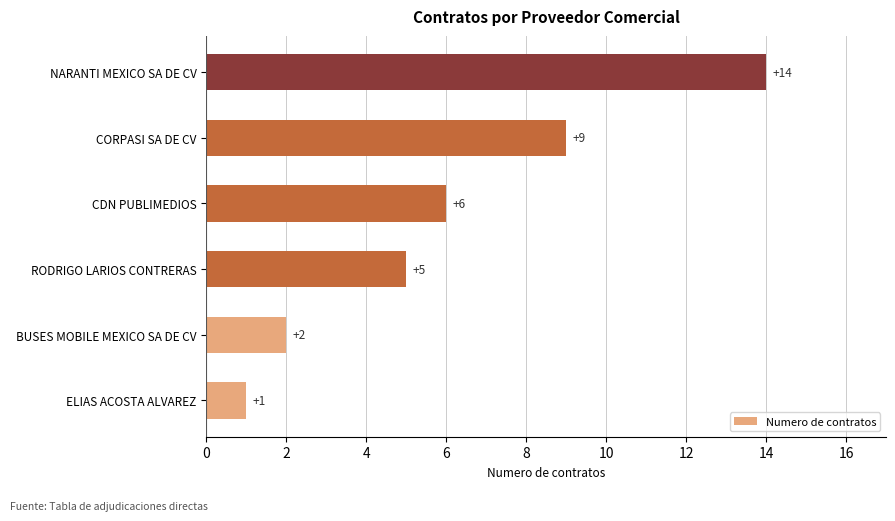

What is the smallest value displayed?

1